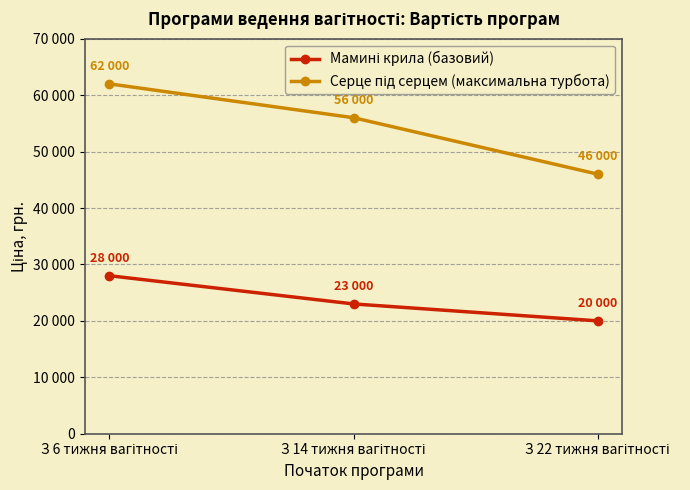

List the labels in order of Мамині крила (базовий) value, largest first.

З 6 тижня вагітності, З 14 тижня вагітності, З 22 тижня вагітності